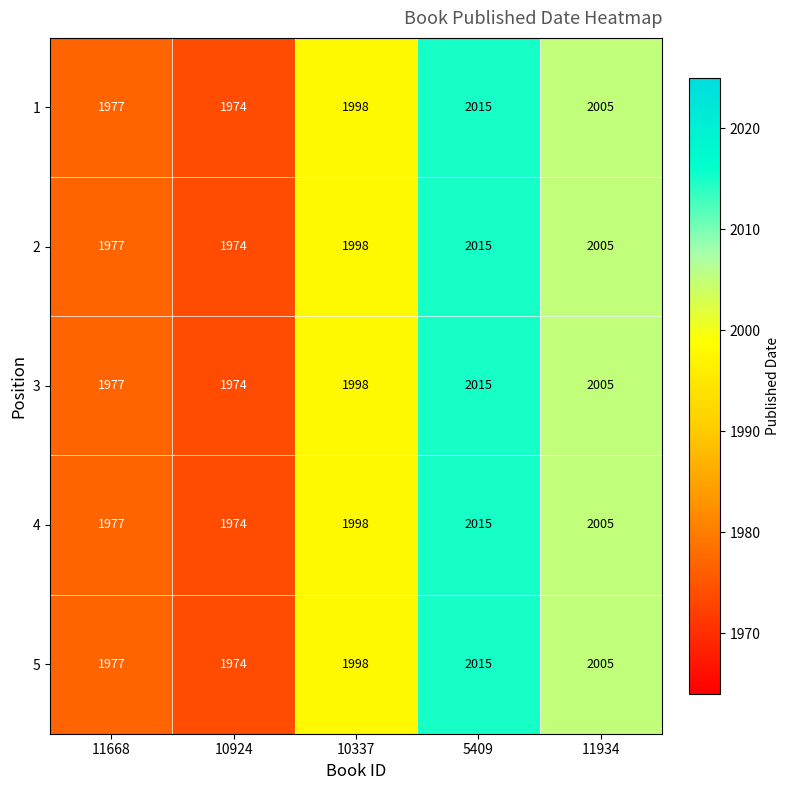

At which category is the sum across all series the highest?

5409